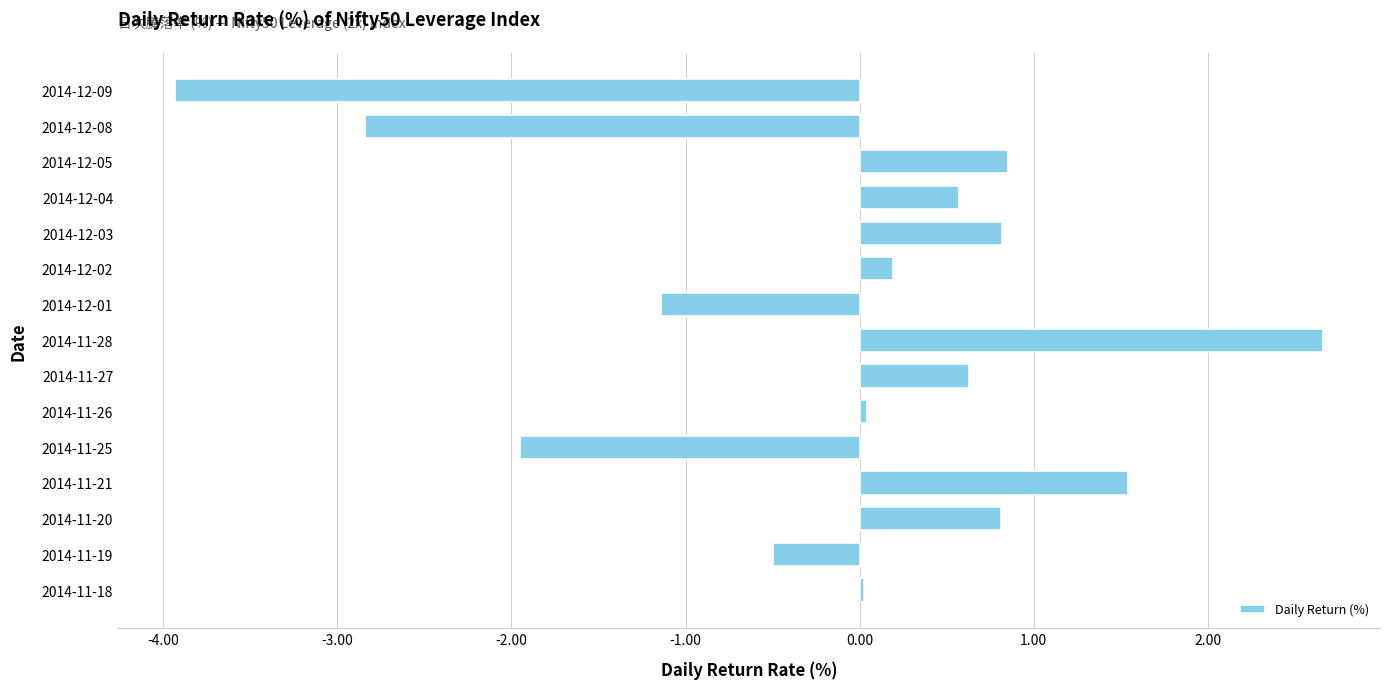

At which category does the chart reach its peak across all series?

2014-11-28